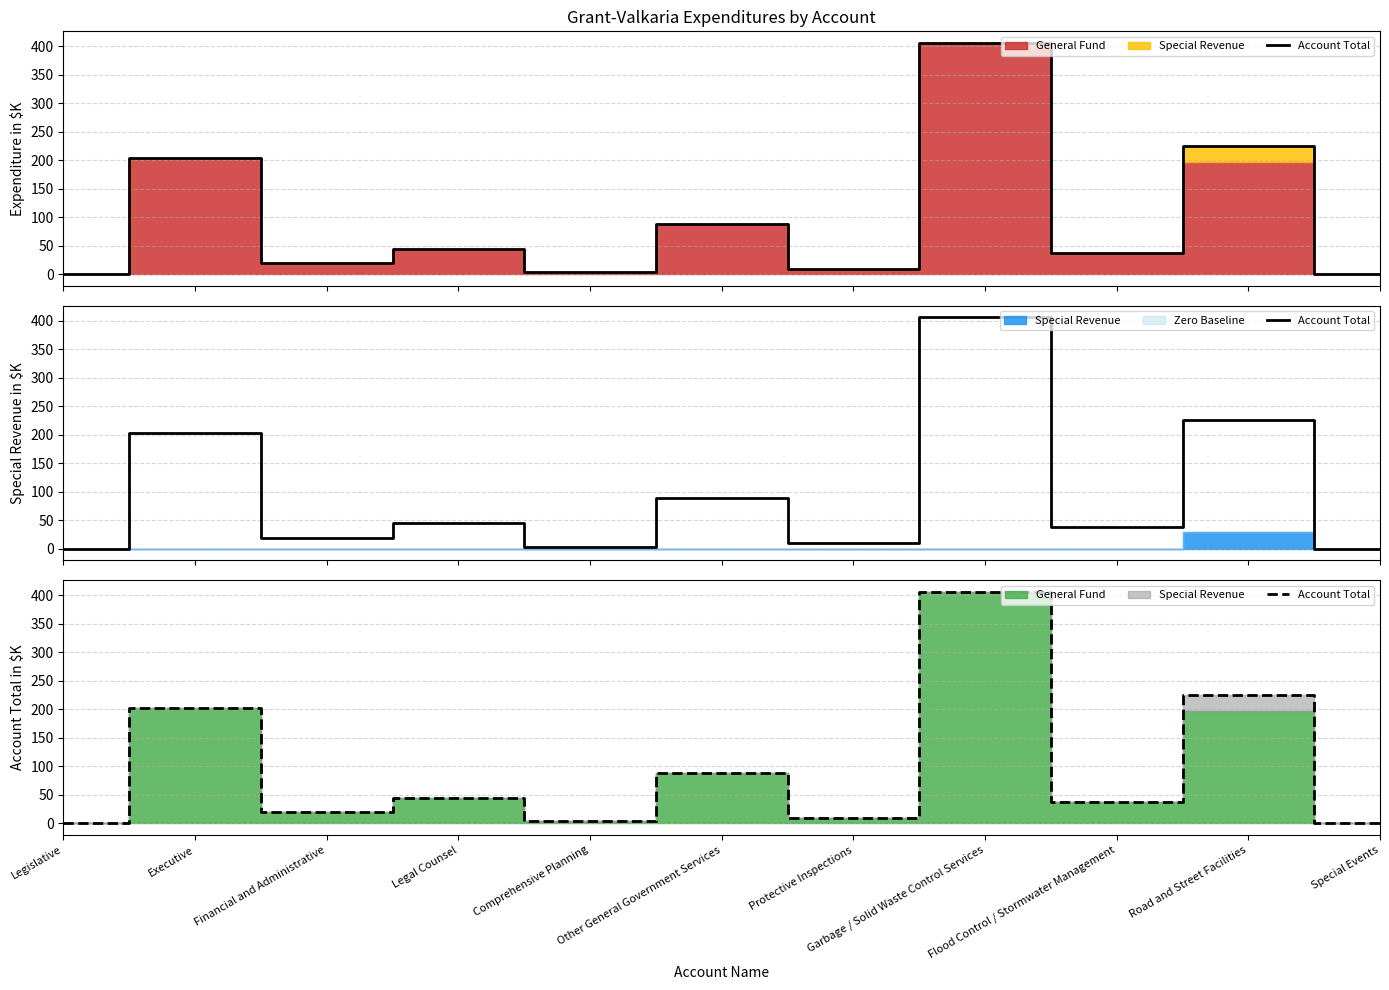

How many data points are less than 37?

5